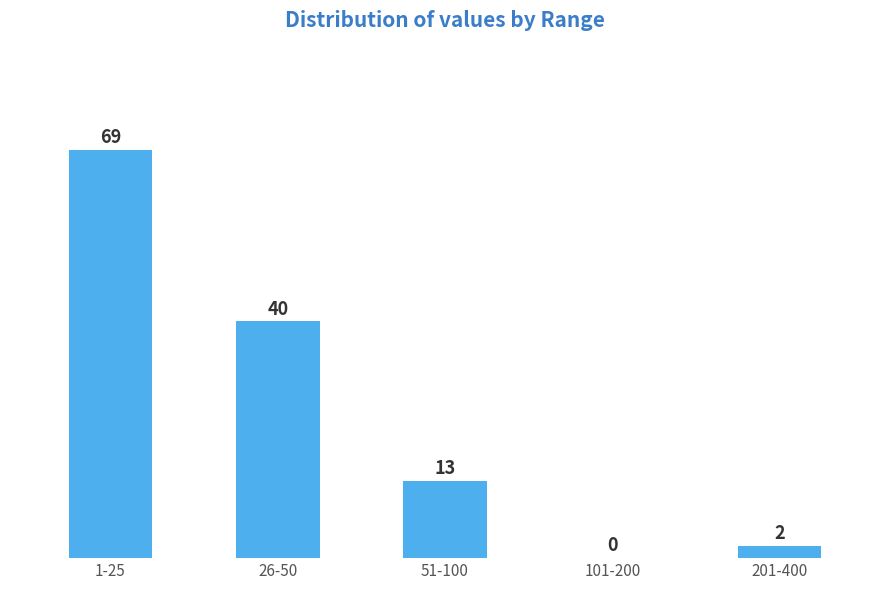

Reading right to left, transcribe all the data shown in this chart.

201-400=2	101-200=0	51-100=13	26-50=40	1-25=69